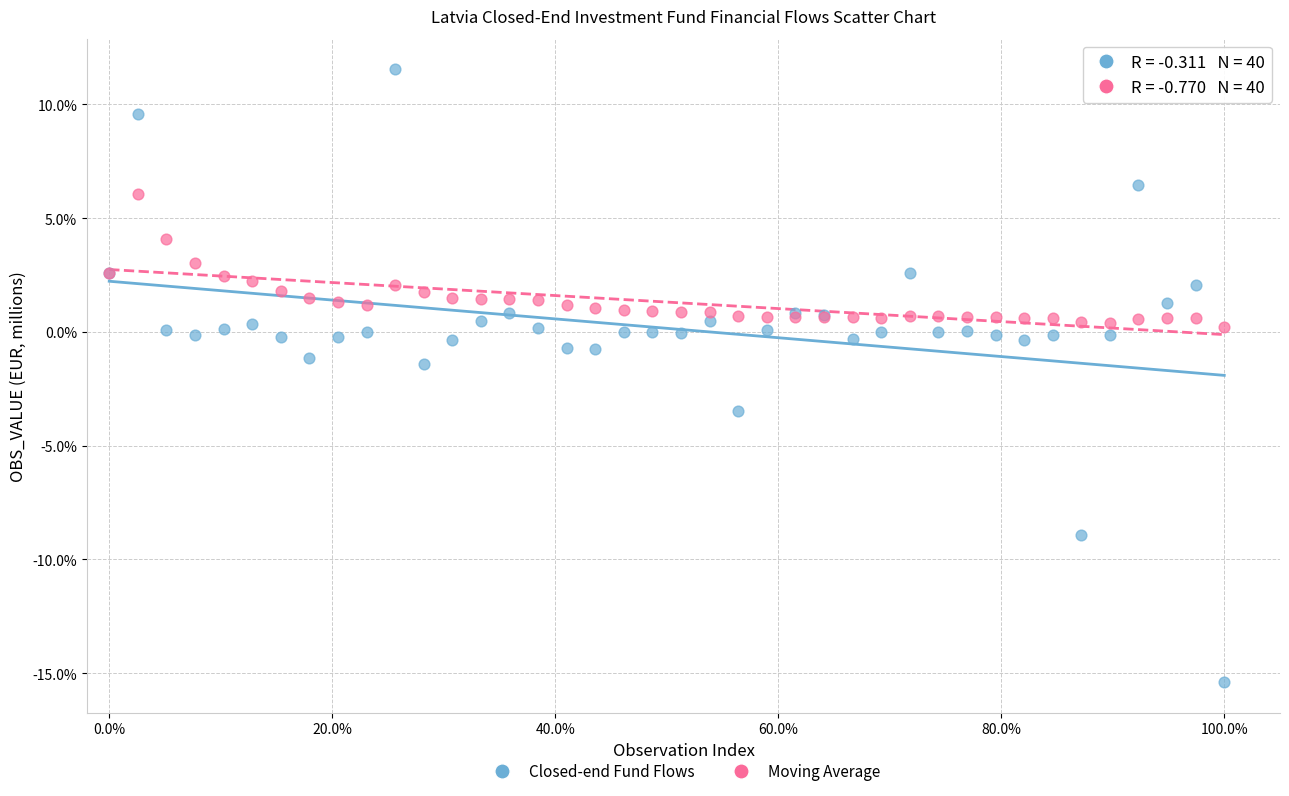

What is the X range (max minus min) for the scatter plot?

100.0